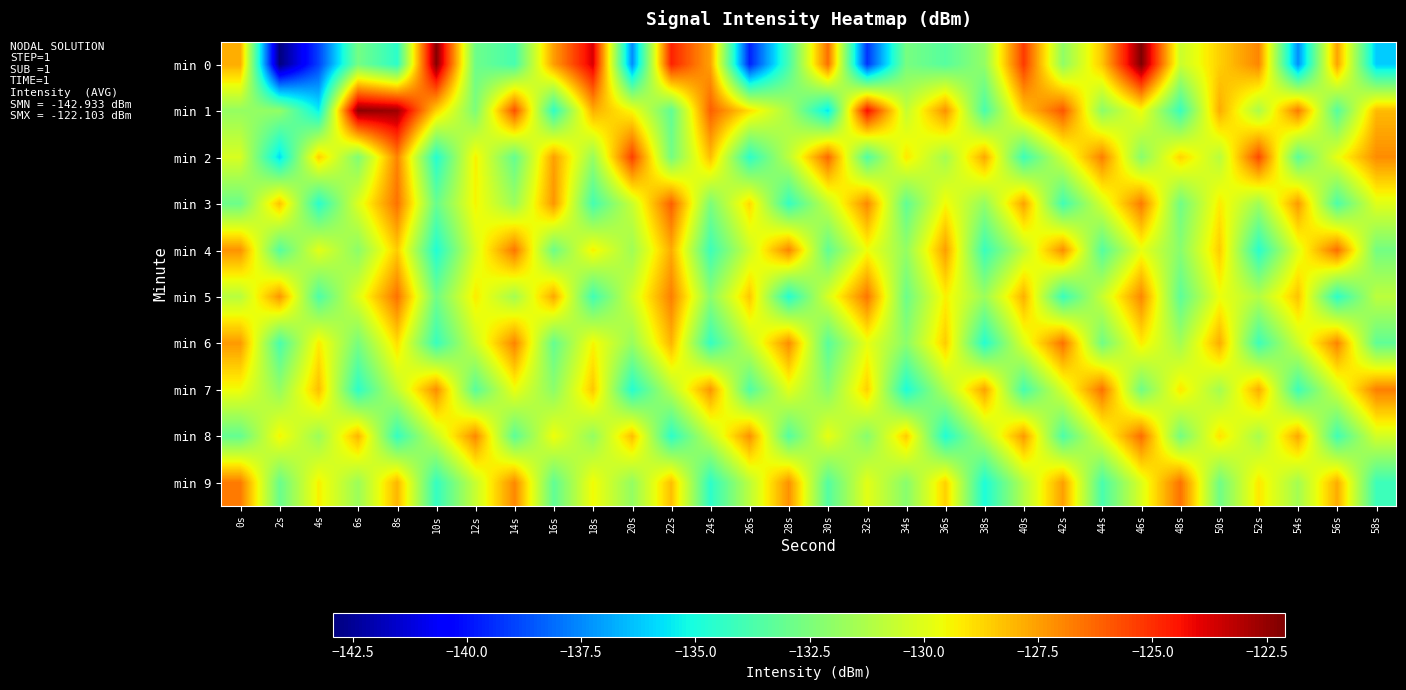

Between 18s and 20s, which is larger?

18s